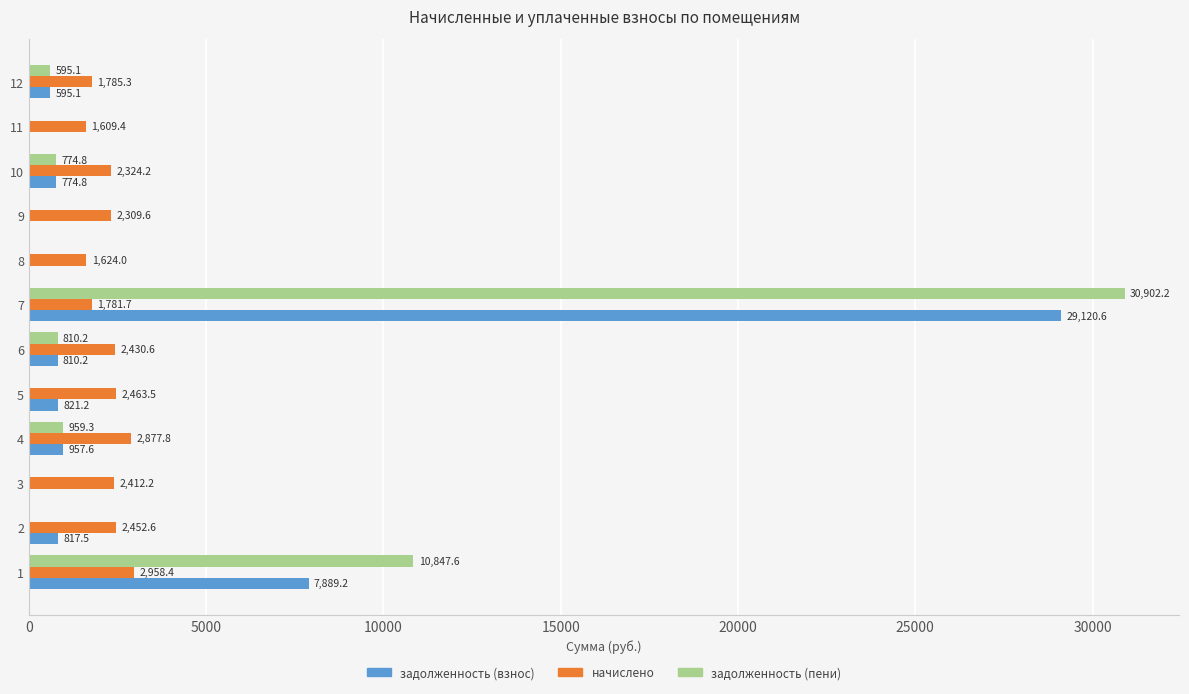

The задолженность (взнос) series shows -12917.6 at 8. True or false?

False